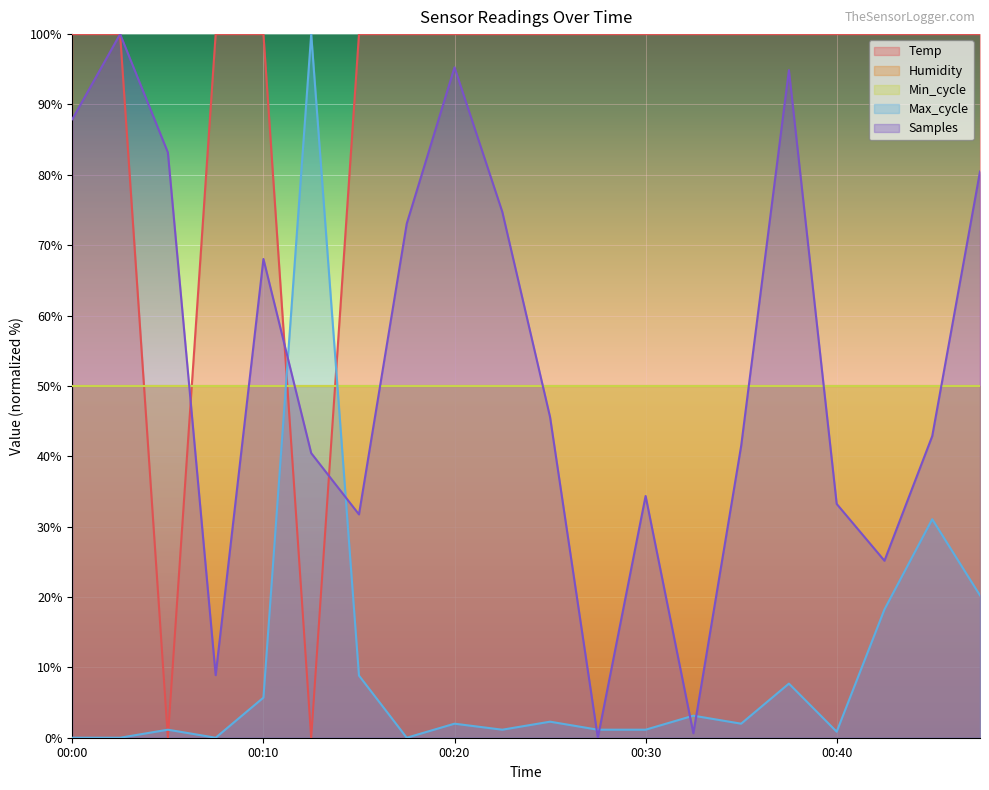

True or false: Max_cycle has more than 1 points higher than both neighbors.

True